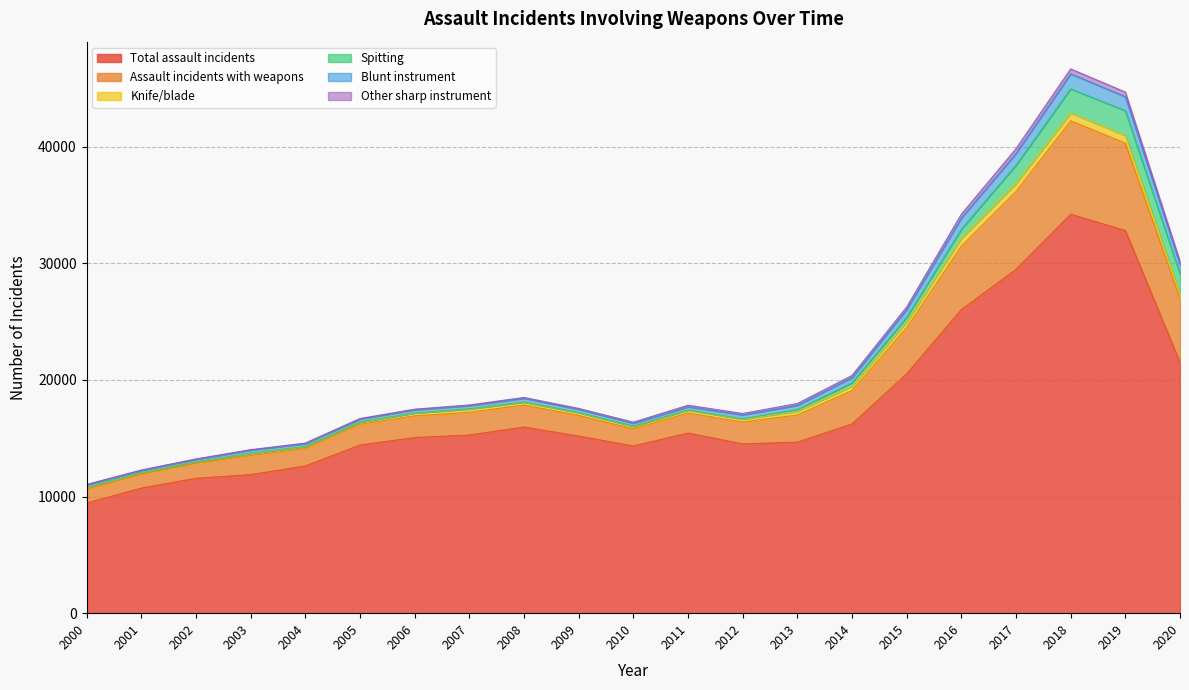

What is the maximum value for Total assault incidents?

34204